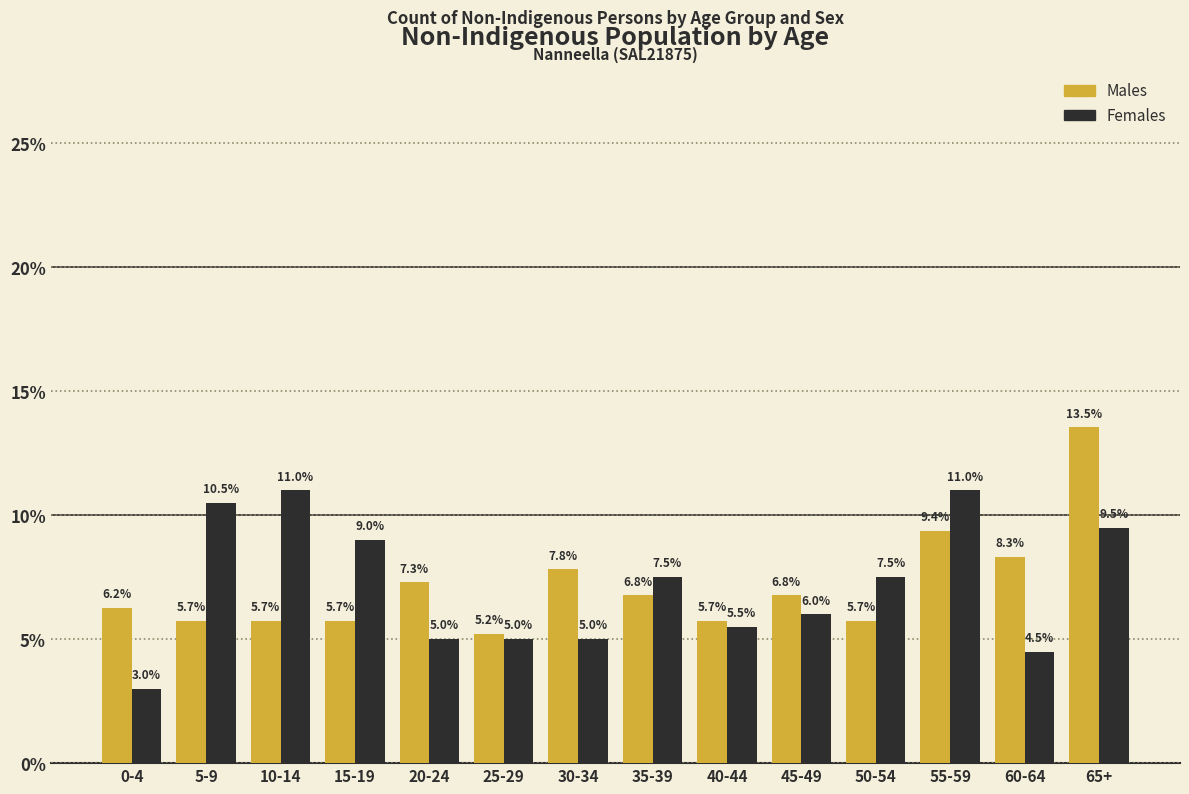

Which series has the largest range (max minus min)?

Males